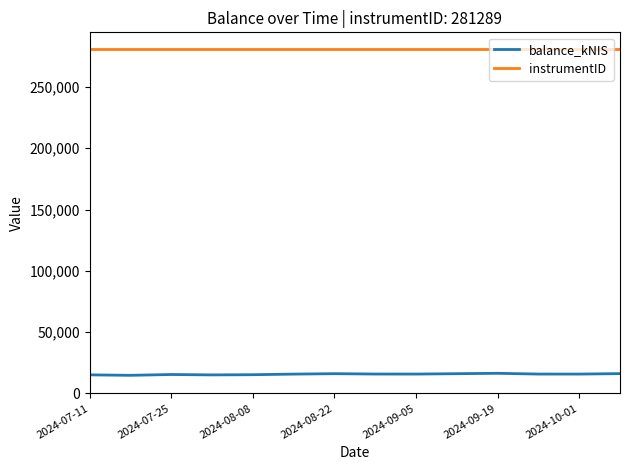

Which series has the largest total across all categories?

instrumentID